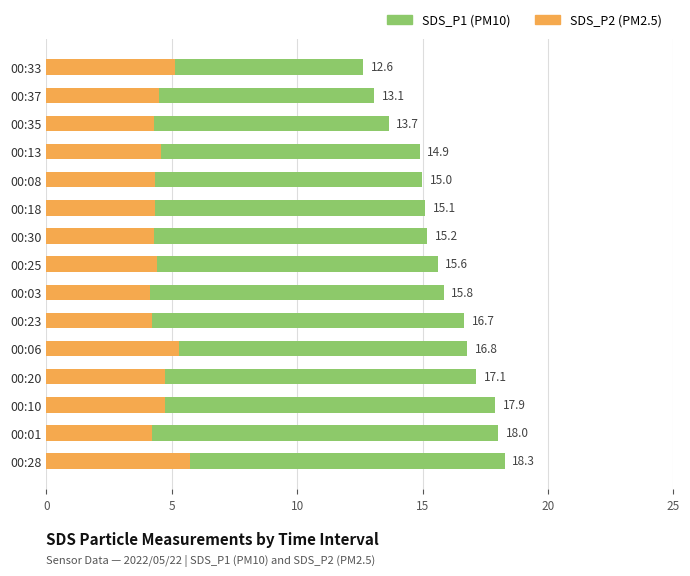

Read the SDS_P1 value at 00:25.

15.6